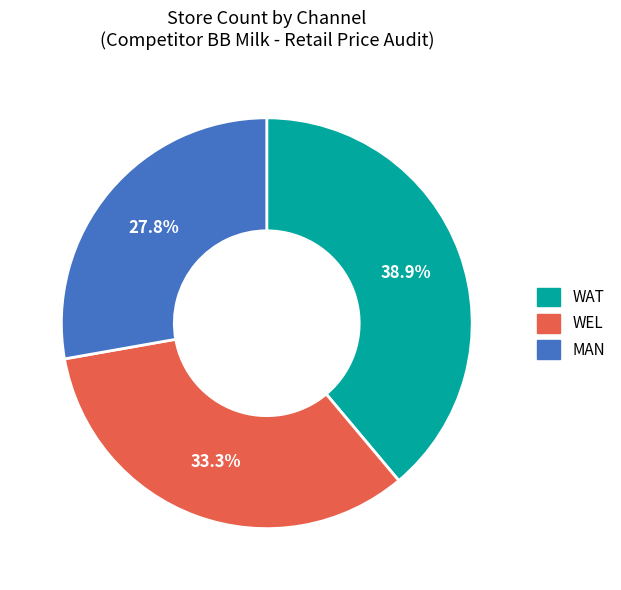

Is there any slice that represents more than half of the pie?

No